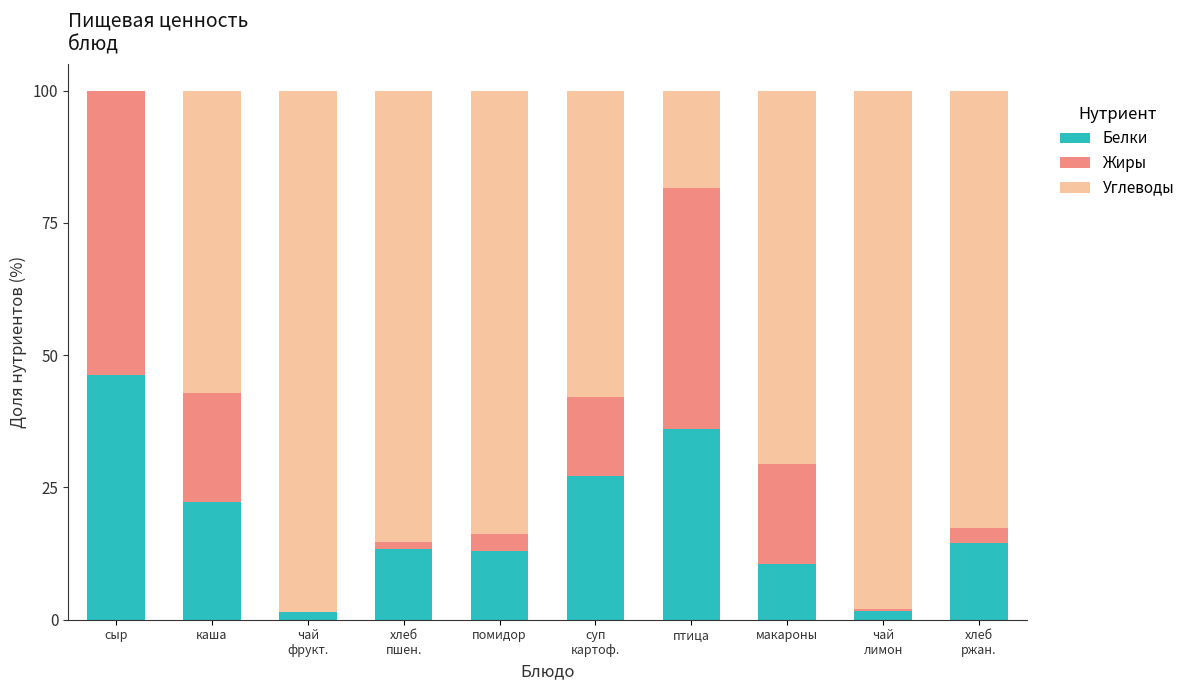

What is the total value across all series at макароны?

100.0